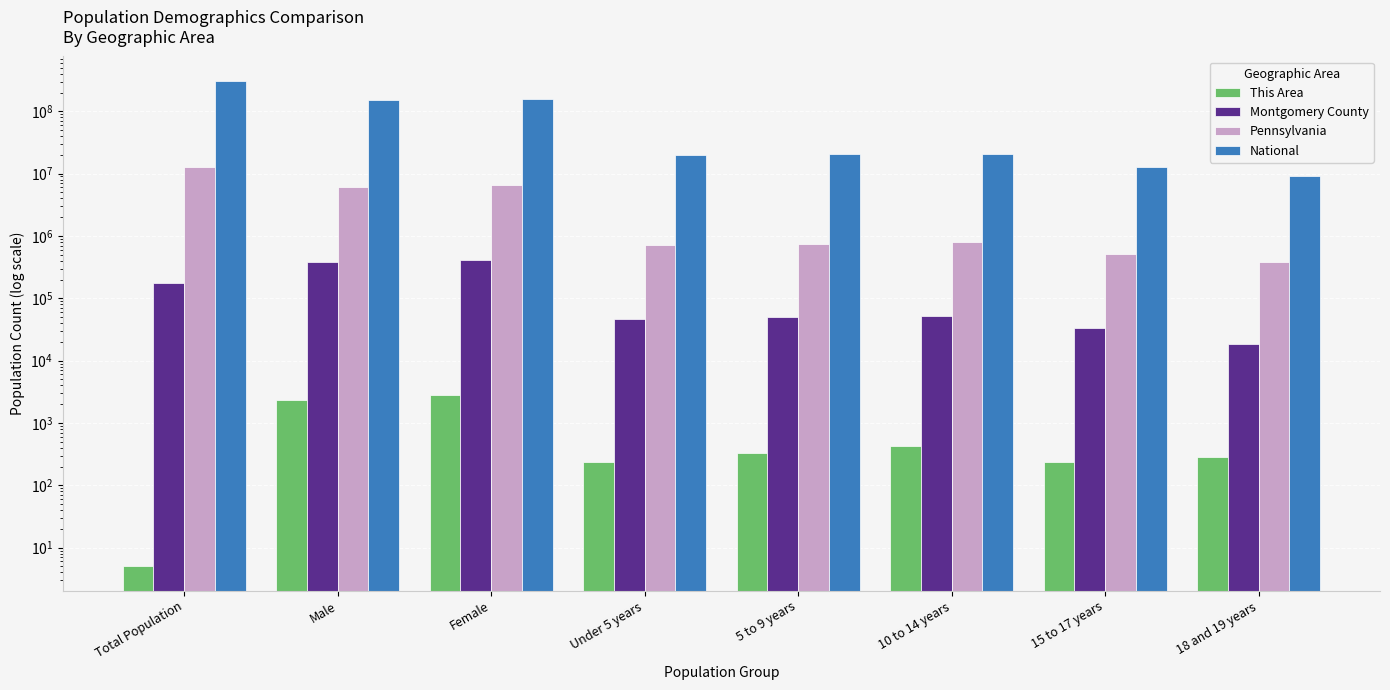

What is the sum of all Montgomery County values?

1180442